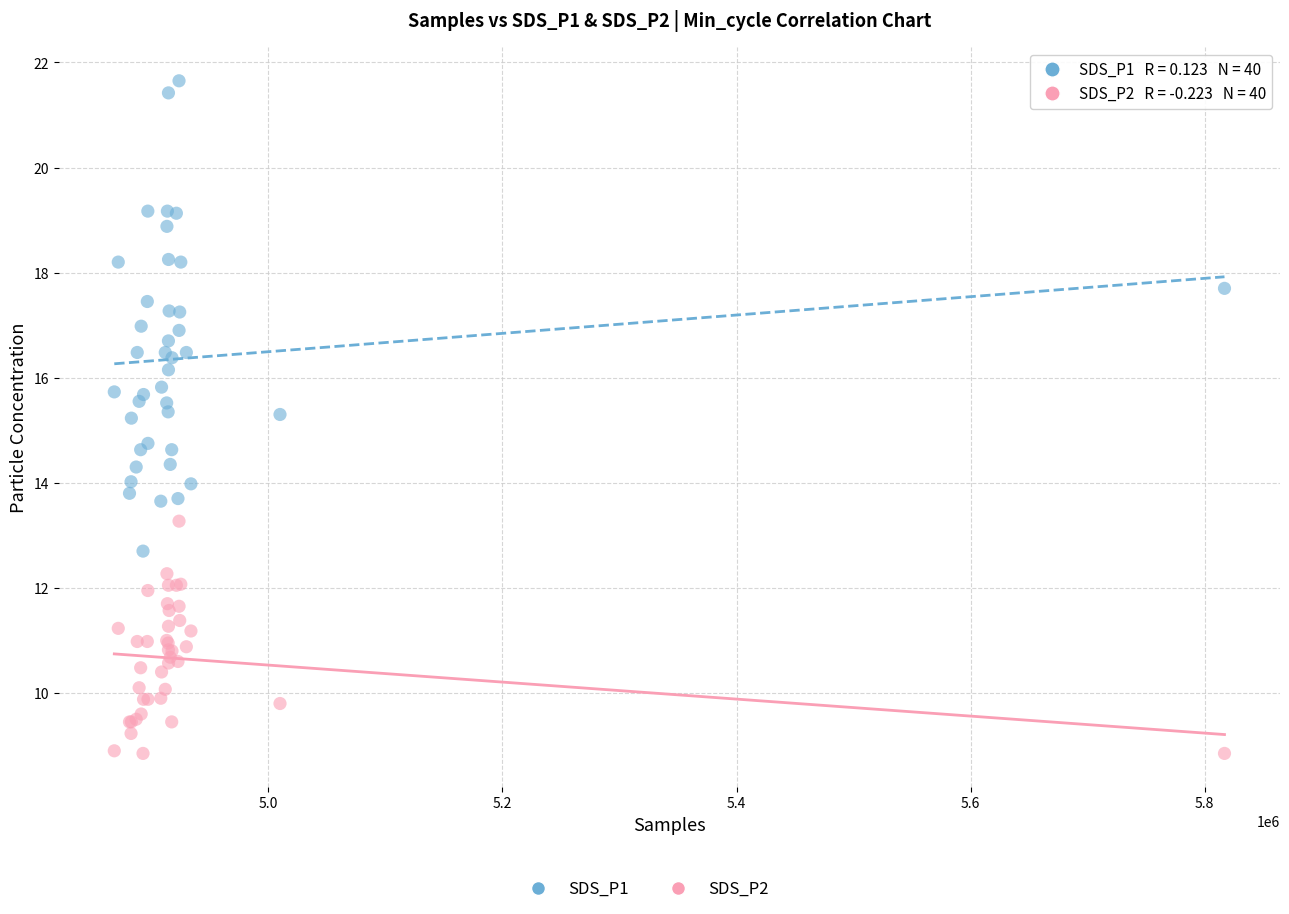

Which series has the widest spread of Y values?

SDS_P1